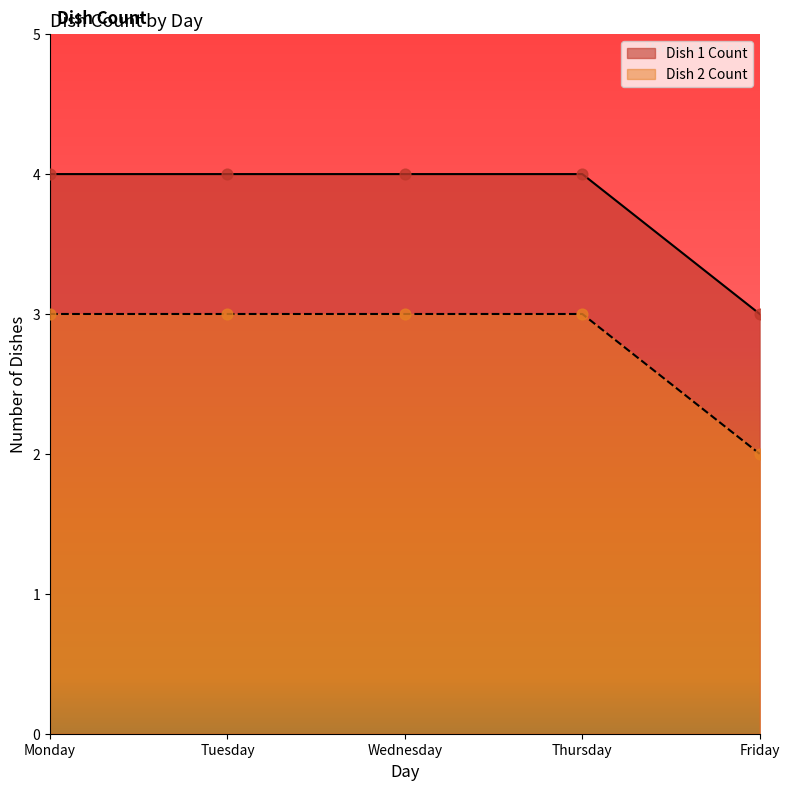

Is the value of Dish 2 Count at Wednesday greater than the value of Dish 1 Count at Monday?

No